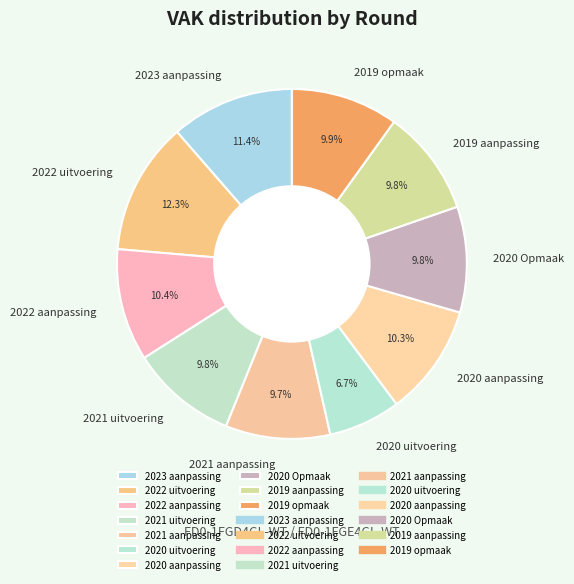

Combined, do 2022 aanpassing and 2022 uitvoering account for over 50%?

No